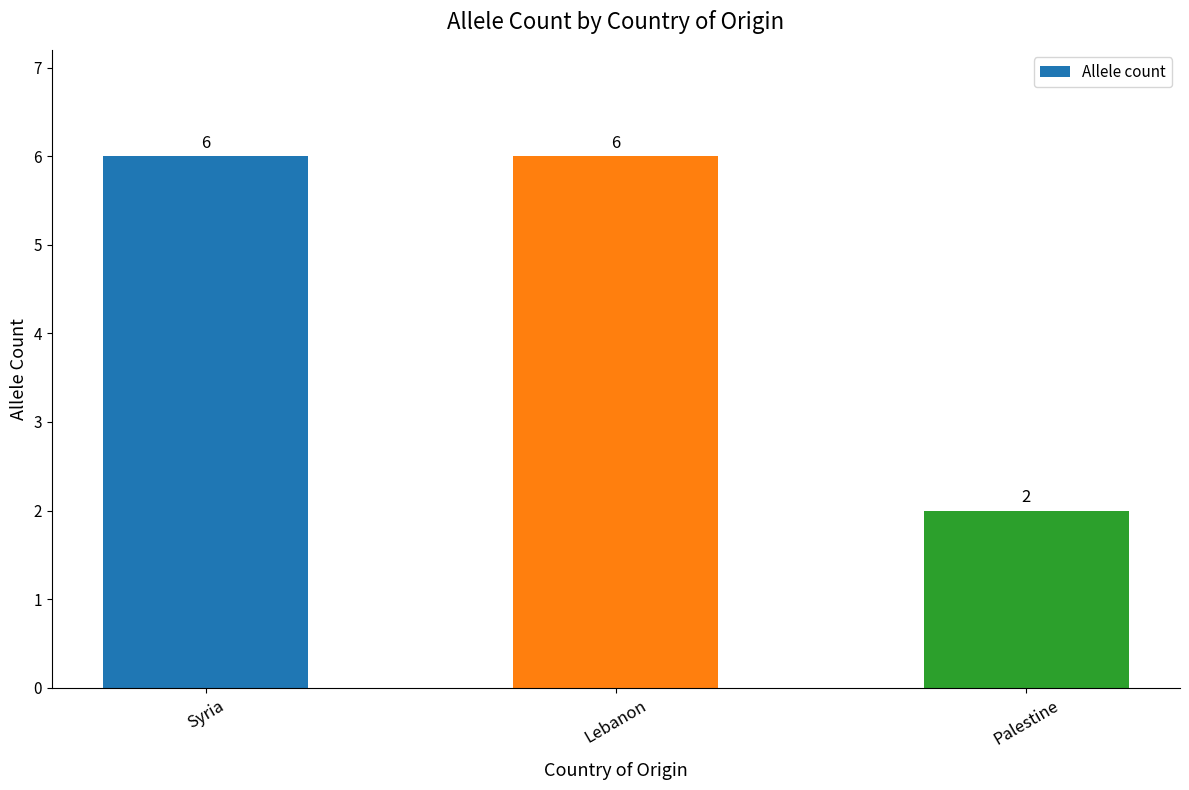

What is the average value?

5